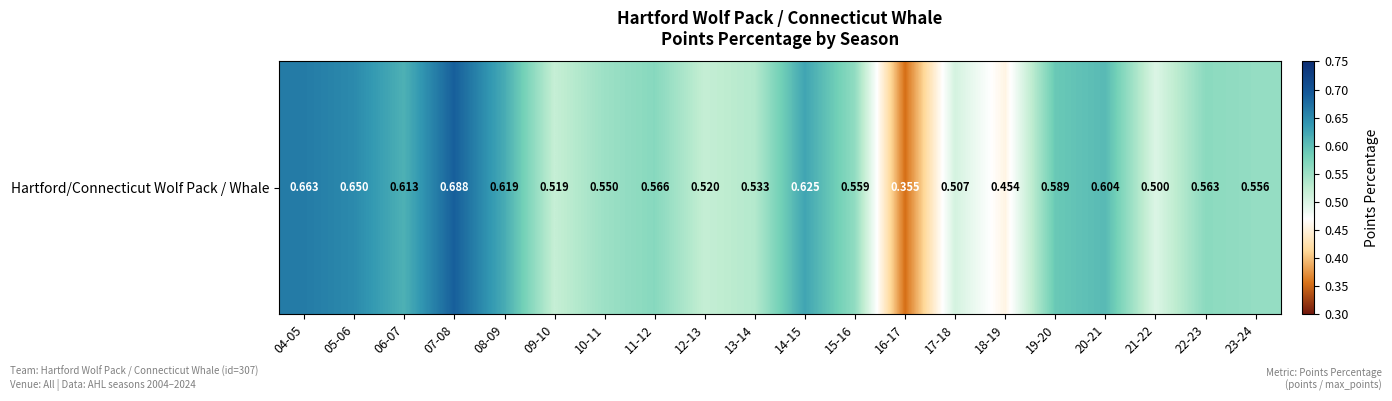

Reading left to right, list all the values displayed in this chart.

04-05=0.7	05-06=0.7	06-07=0.6	07-08=0.7	08-09=0.6	09-10=0.5	10-11=0.6	11-12=0.6	12-13=0.5	13-14=0.5	14-15=0.6	15-16=0.6	16-17=0.4	17-18=0.5	18-19=0.5	19-20=0.6	20-21=0.6	21-22=0.5	22-23=0.6	23-24=0.6